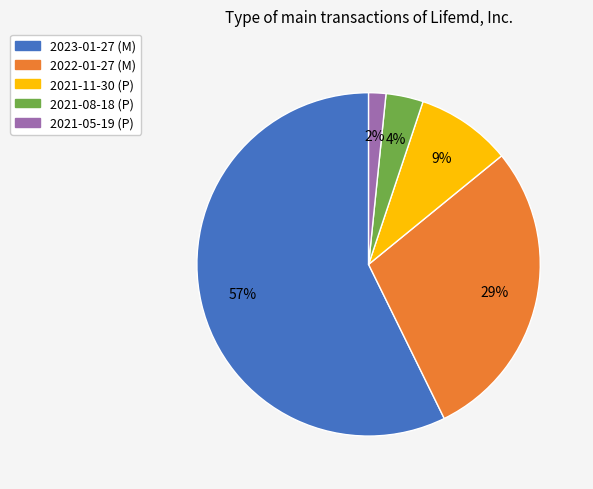

What is the majority slice?

2023-01-27